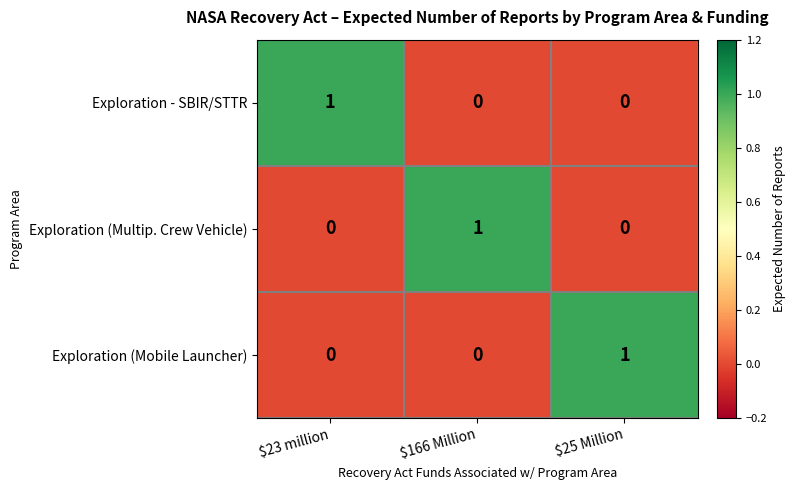

The value of Exploration - SBIR/STTR at $23 million is 2. True or false?

False